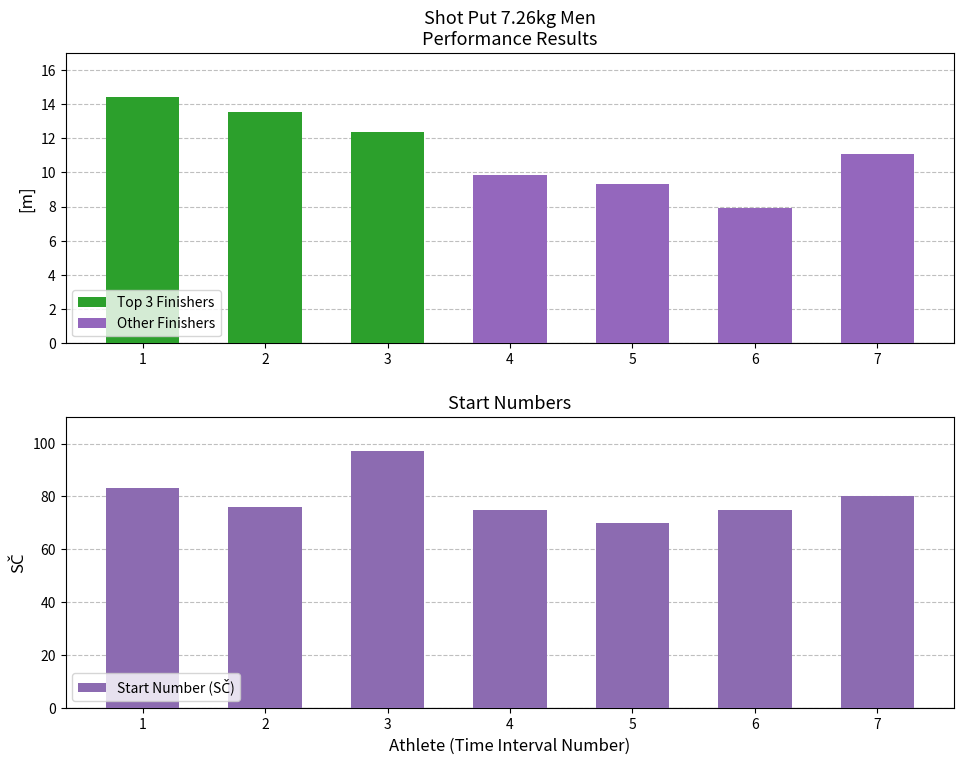

What is the sum of all Other Finishers values?

38.1